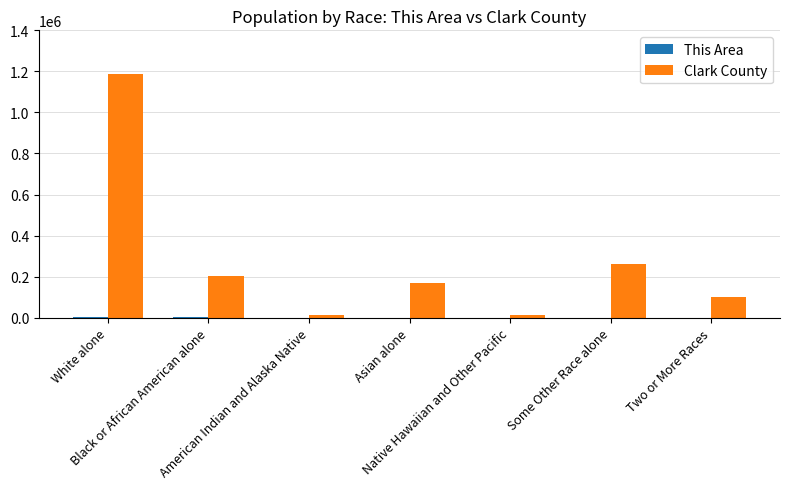

At which category is the sum across all series the highest?

White alone